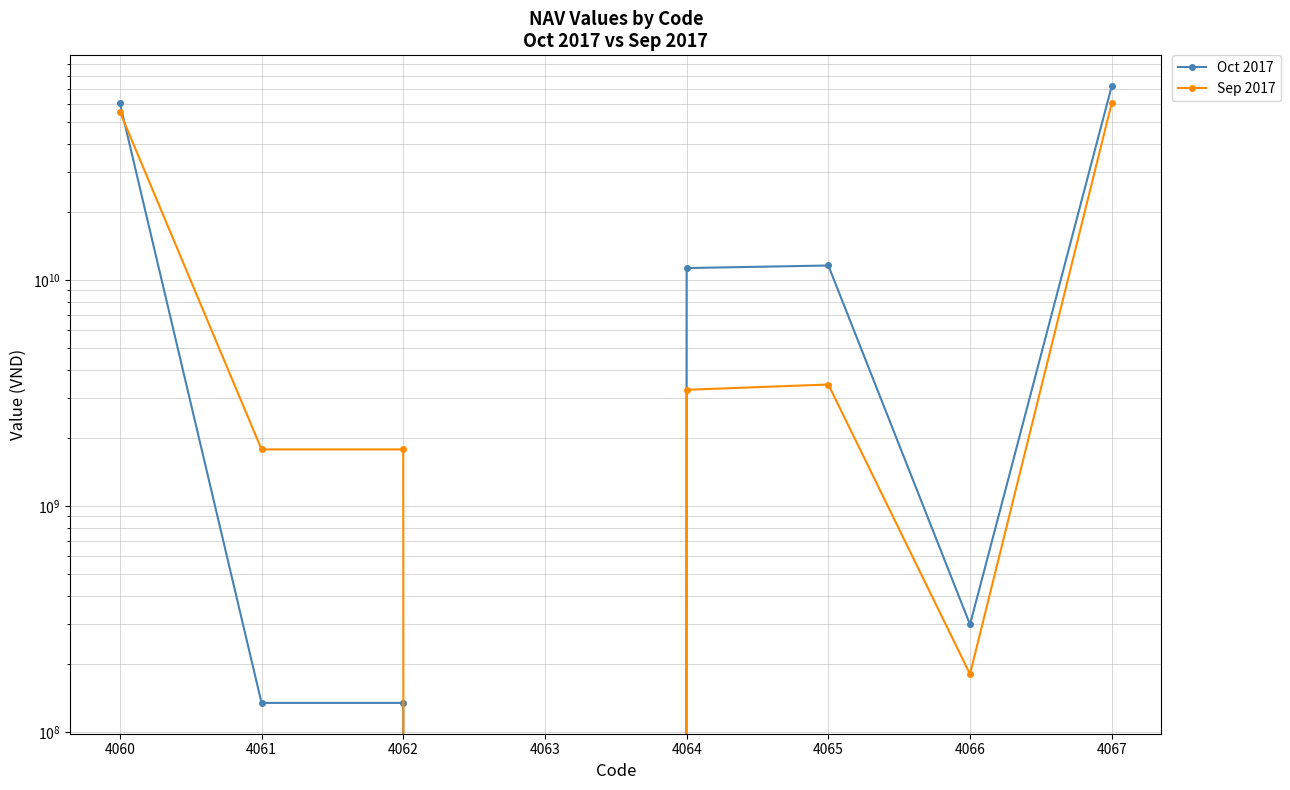

List the series in order of their overall mean, highest first.

Oct 2017, Sep 2017